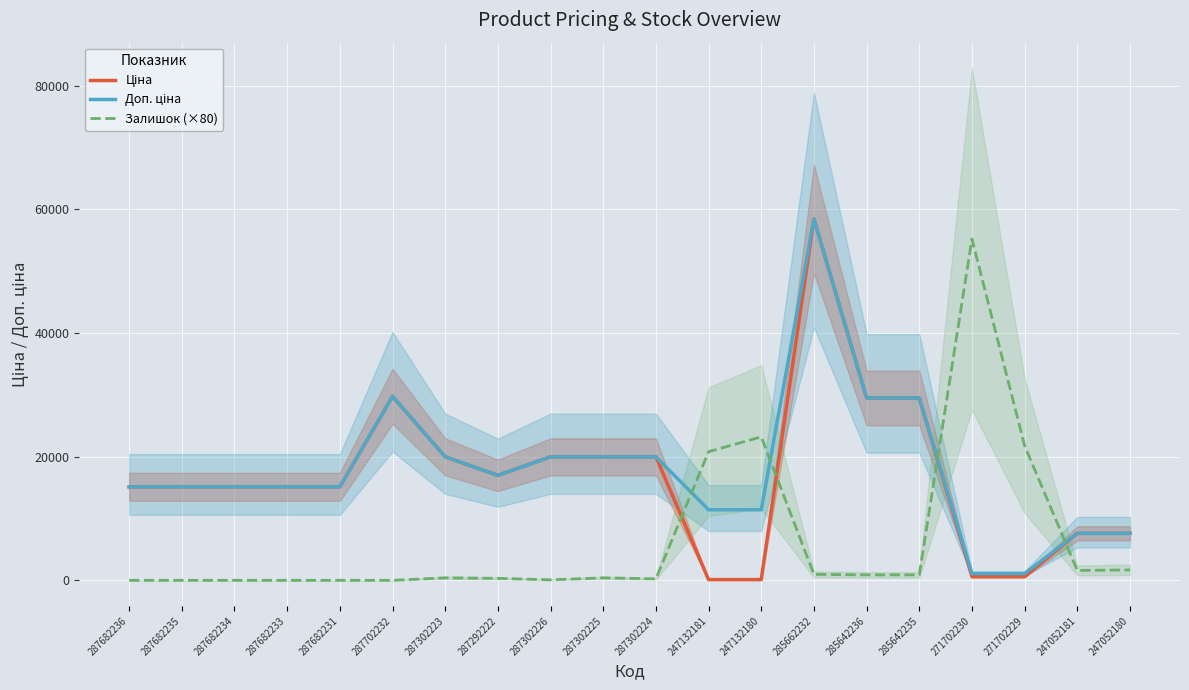

Reading right to left, list all the values displayed in this chart.

Ціна: 7596.5	7596.5	589.9	589.9	29491.5	29491.5	58426.5	114.1	114.1	19964.2	19964.2	19964.2	16976.3	19964.2	29747.2	15120.0	15120.0	15120.0	15120.0	15120.0
Доп. ціна: 7596.5	7596.5	1081.7	1081.7	29491.5	29491.5	58426.5	11410.0	11410.0	19964.2	19964.2	19964.2	16976.3	19964.2	29747.2	15120.0	15120.0	15120.0	15120.0	15120.0
Залишок (×80): 1680.0	1600.0	21760.0	55200.0	880.0	880.0	960.0	23200.0	20800.0	240.0	400.0	80.0	320.0	400.0	0.0	0.0	0.0	0.0	0.0	0.0